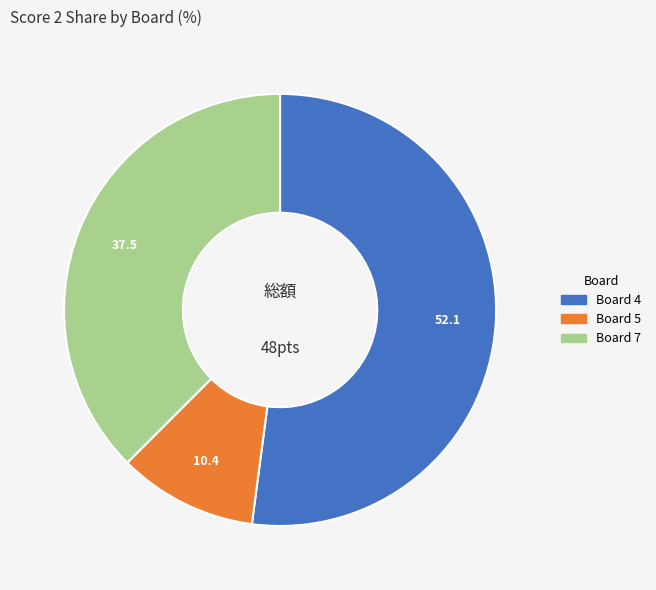

Is there a majority slice in this chart?

Yes